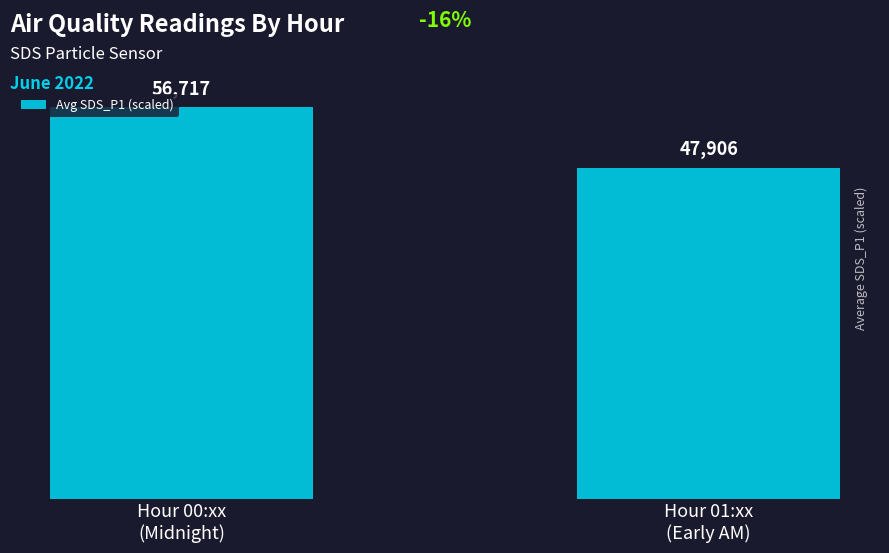

What is the maximum value shown in the chart?

56717.4